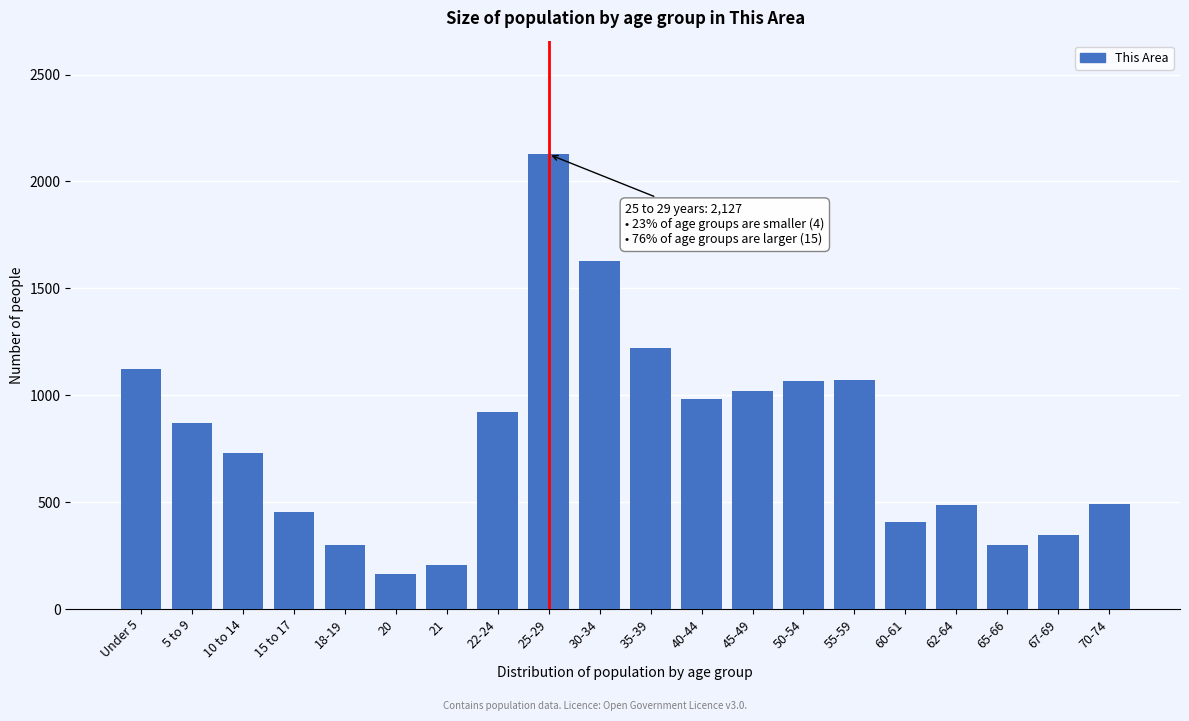

What is the minimum value shown in the chart?

164